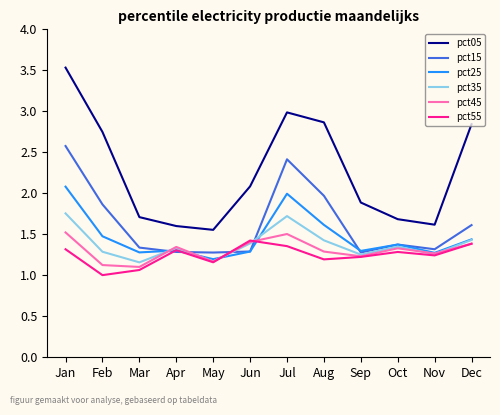

What is the total value across all series at Sep?

8.2